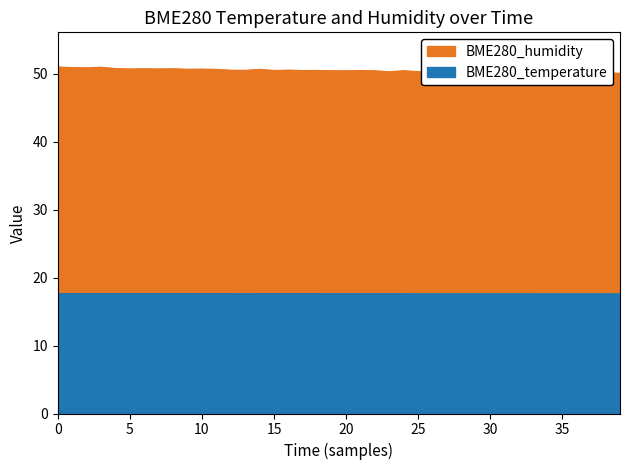

True or false: BME280_temperature and BME280_humidity intersect in this chart.

False